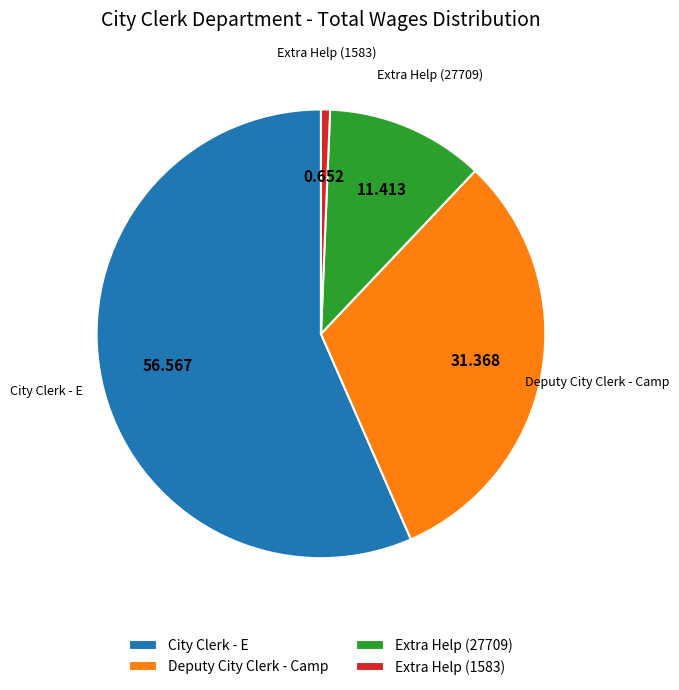

Does any single category account for the majority?

Yes